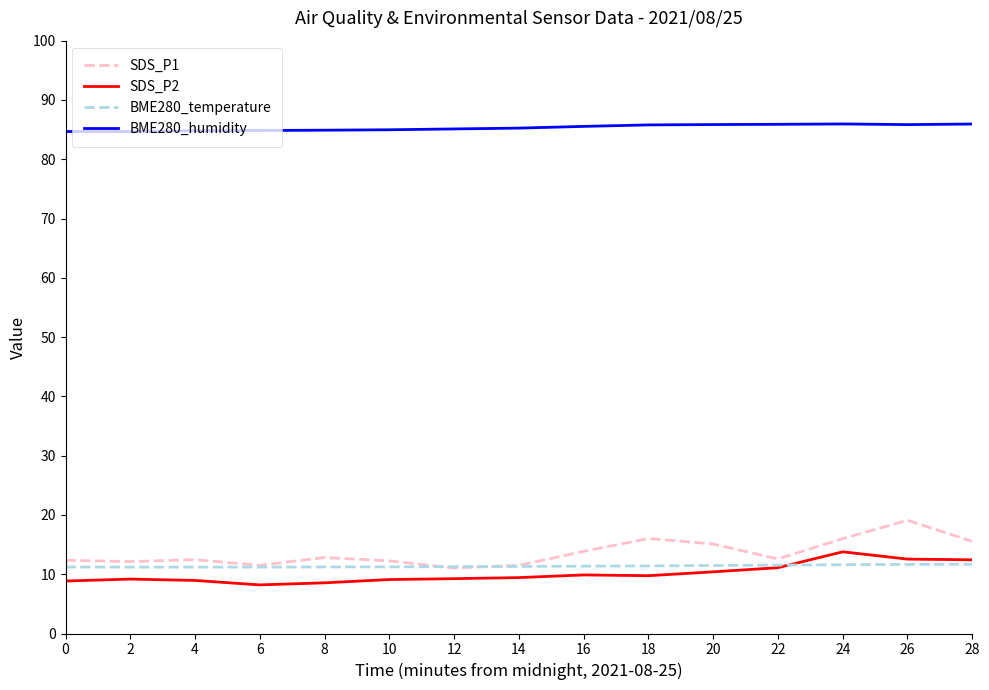

Which series has the largest range (max minus min)?

SDS_P1